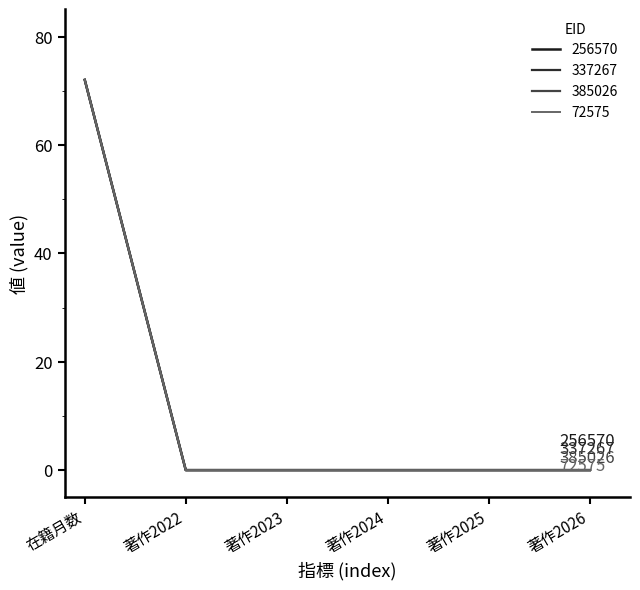

Does the chart display data point markers on the line(s)?

No